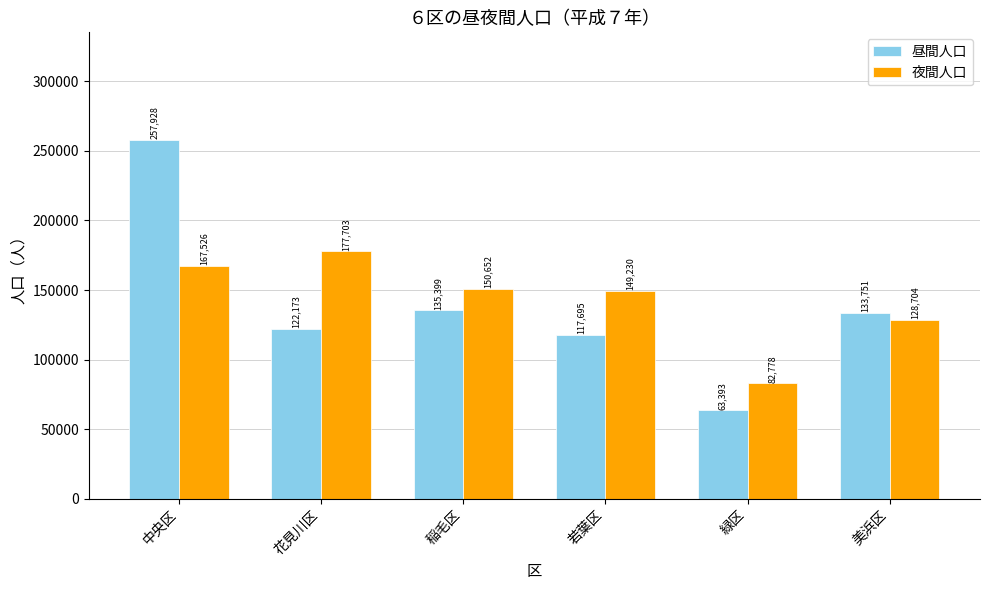

Which series has the largest total across all categories?

夜間人口